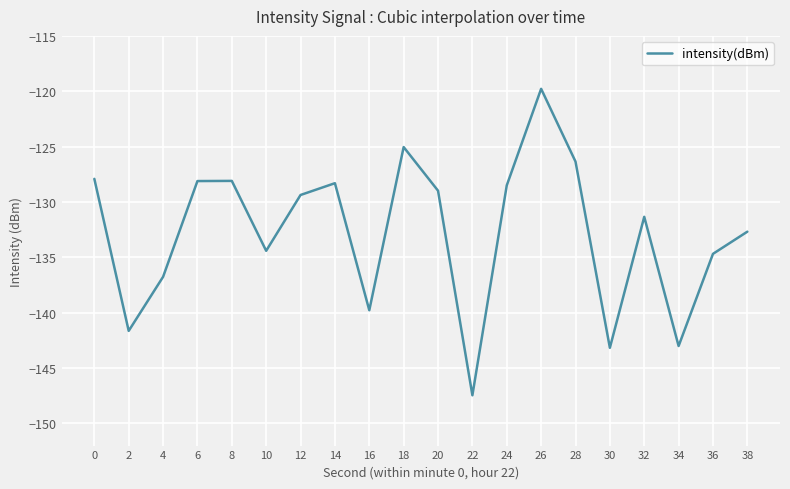

Reading left to right, extract all data points from this chart.

0=-127.9	2=-141.6	4=-136.8	6=-128.1	8=-128.1	10=-134.4	12=-129.4	14=-128.3	16=-139.8	18=-125.0	20=-129.0	22=-147.5	24=-128.5	26=-119.8	28=-126.4	30=-143.2	32=-131.3	34=-143.0	36=-134.7	38=-132.7